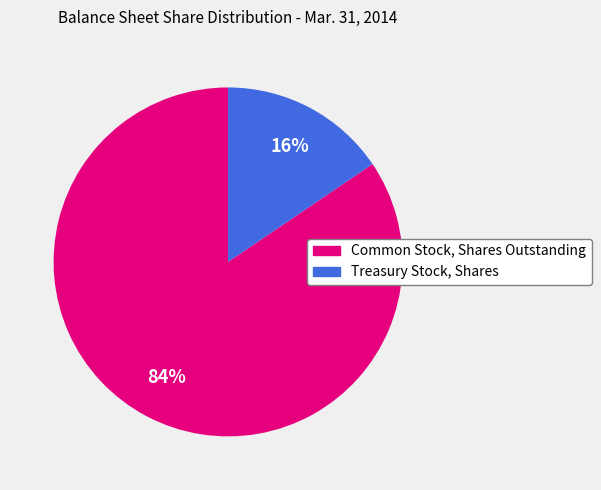

How many slices are in this pie chart?

2